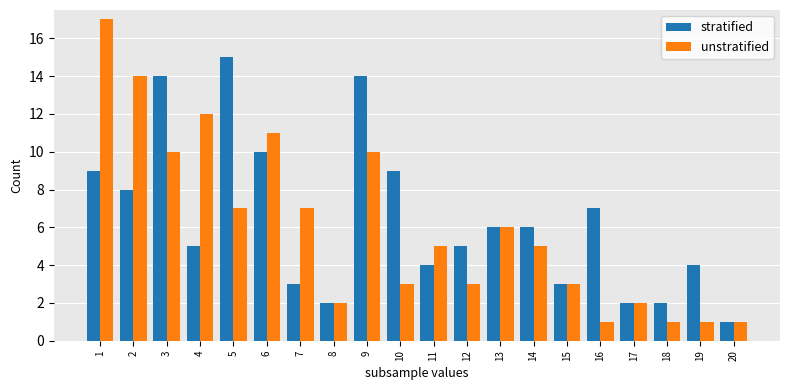

What is the minimum value shown in the chart?

1